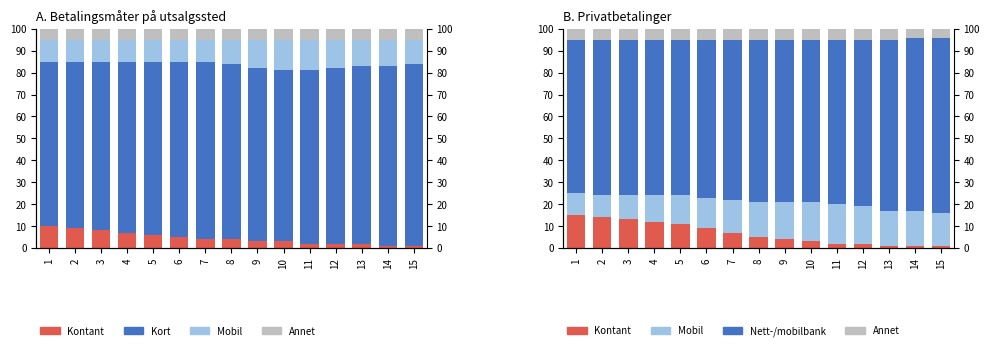

Which series changed the most between 1 and 2?

Kontant